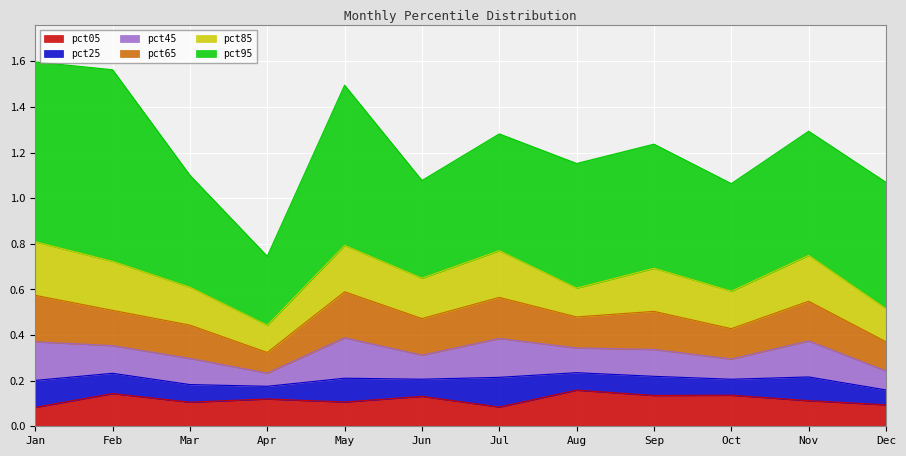

Reading left to right, extract all data points from this chart.

pct05: Jan=0.1	Feb=0.1	Mar=0.1	Apr=0.1	May=0.1	Jun=0.1	Jul=0.1	Aug=0.2	Sep=0.1	Oct=0.1	Nov=0.1	Dec=0.1
pct25: Jan=0.1	Feb=0.1	Mar=0.1	Apr=0.1	May=0.1	Jun=0.1	Jul=0.1	Aug=0.1	Sep=0.1	Oct=0.1	Nov=0.1	Dec=0.1
pct45: Jan=0.2	Feb=0.1	Mar=0.1	Apr=0.1	May=0.2	Jun=0.1	Jul=0.2	Aug=0.1	Sep=0.1	Oct=0.1	Nov=0.2	Dec=0.1
pct65: Jan=0.2	Feb=0.2	Mar=0.1	Apr=0.1	May=0.2	Jun=0.2	Jul=0.2	Aug=0.1	Sep=0.2	Oct=0.1	Nov=0.2	Dec=0.1
pct85: Jan=0.2	Feb=0.2	Mar=0.2	Apr=0.1	May=0.2	Jun=0.2	Jul=0.2	Aug=0.1	Sep=0.2	Oct=0.2	Nov=0.2	Dec=0.1
pct95: Jan=0.8	Feb=0.8	Mar=0.5	Apr=0.3	May=0.7	Jun=0.4	Jul=0.5	Aug=0.5	Sep=0.5	Oct=0.5	Nov=0.5	Dec=0.6